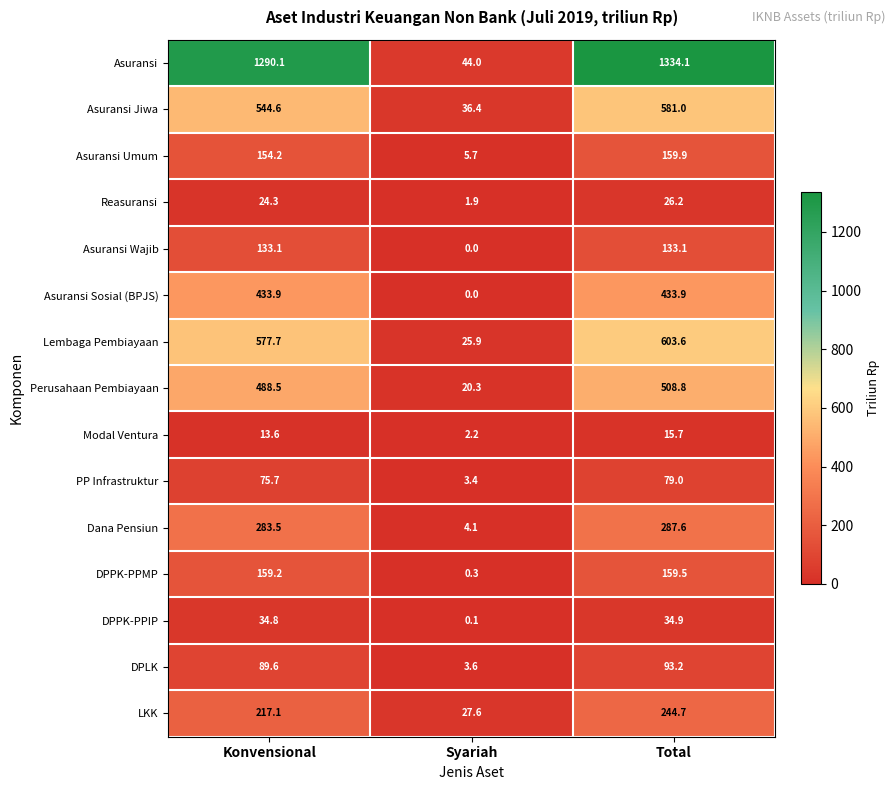

What is the average value of the DPPK-PPMP series?

106.3